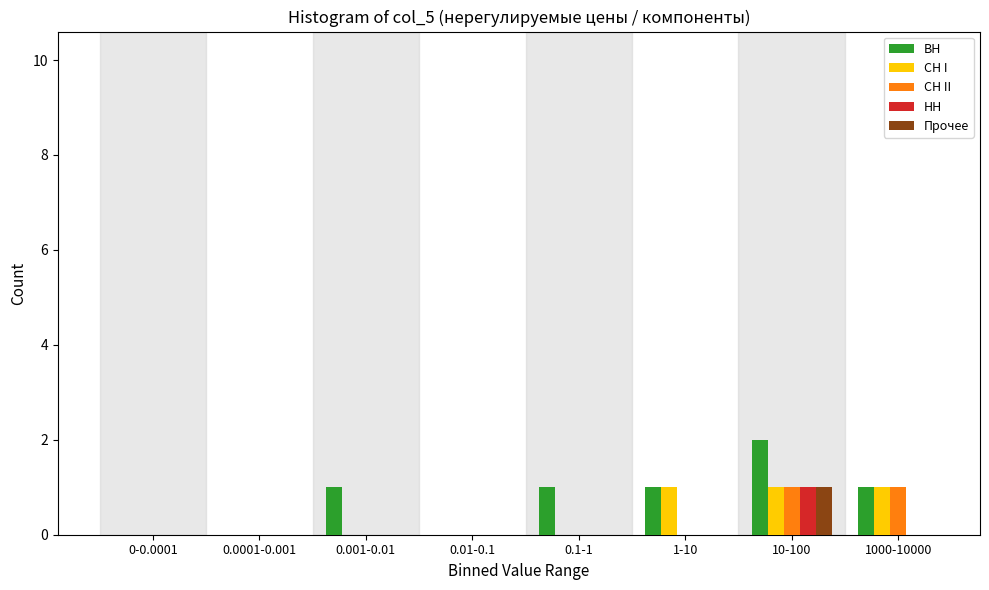

What is the sum of all ВН values?

6